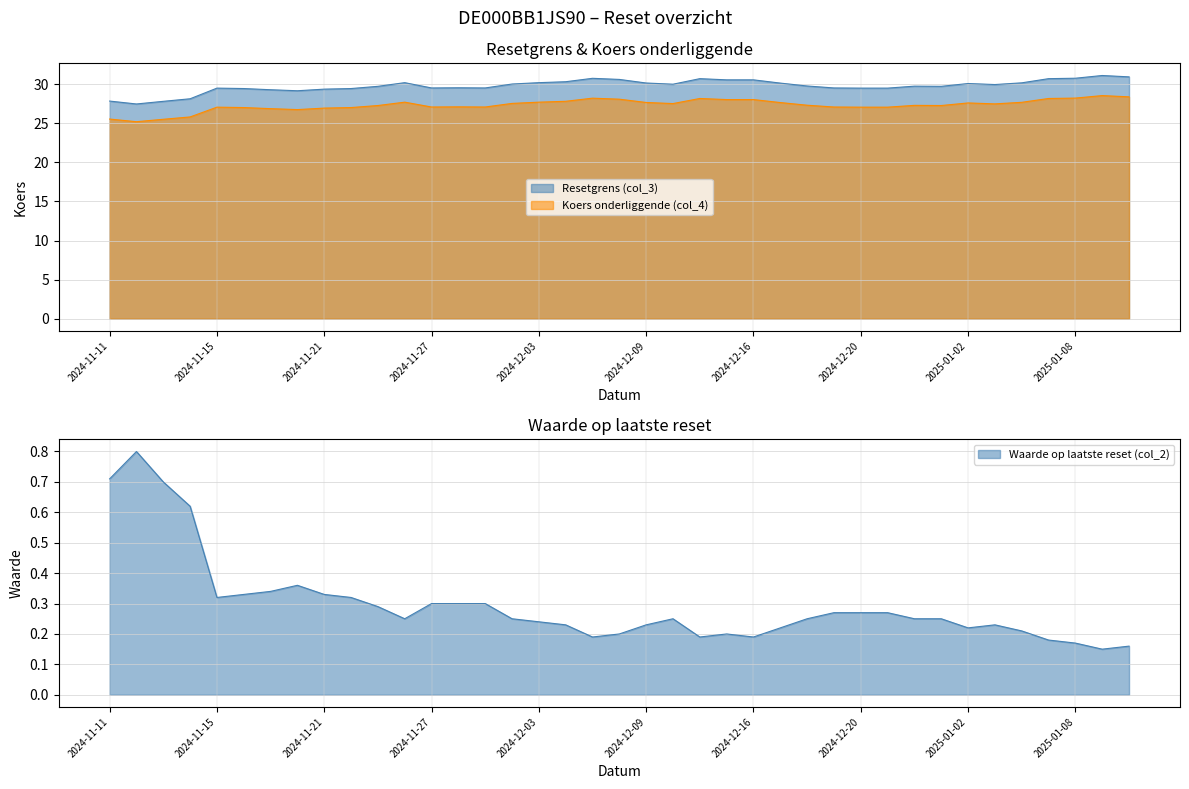

True or false: Resetgrens (col_3) has a value of 46.7 at 2024-12-19.

False